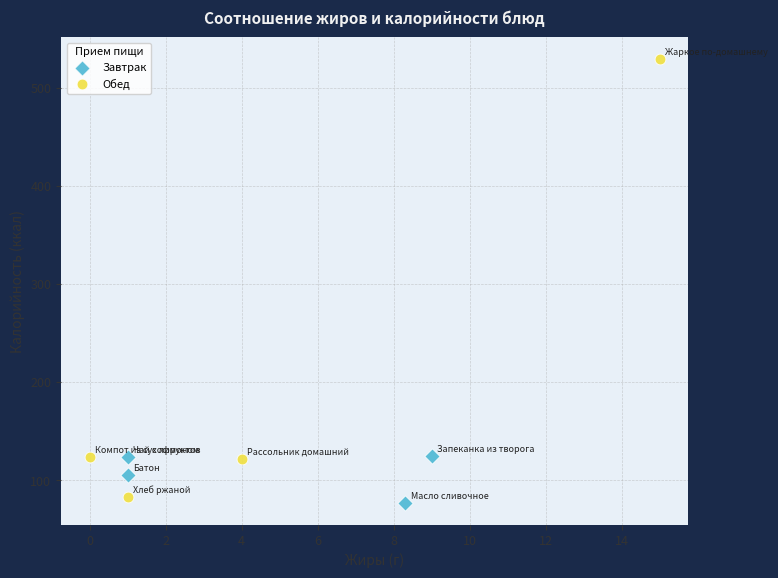

Which series reaches the maximum Y coordinate?

Обед